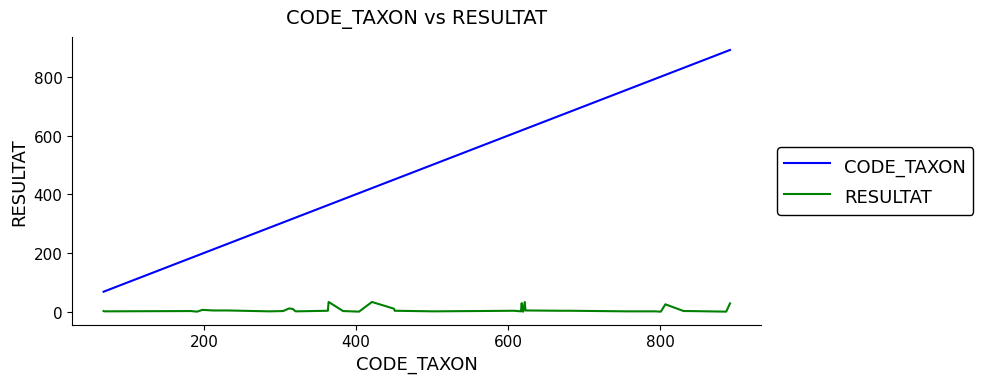

Which series has the largest total across all categories?

CODE_TAXON